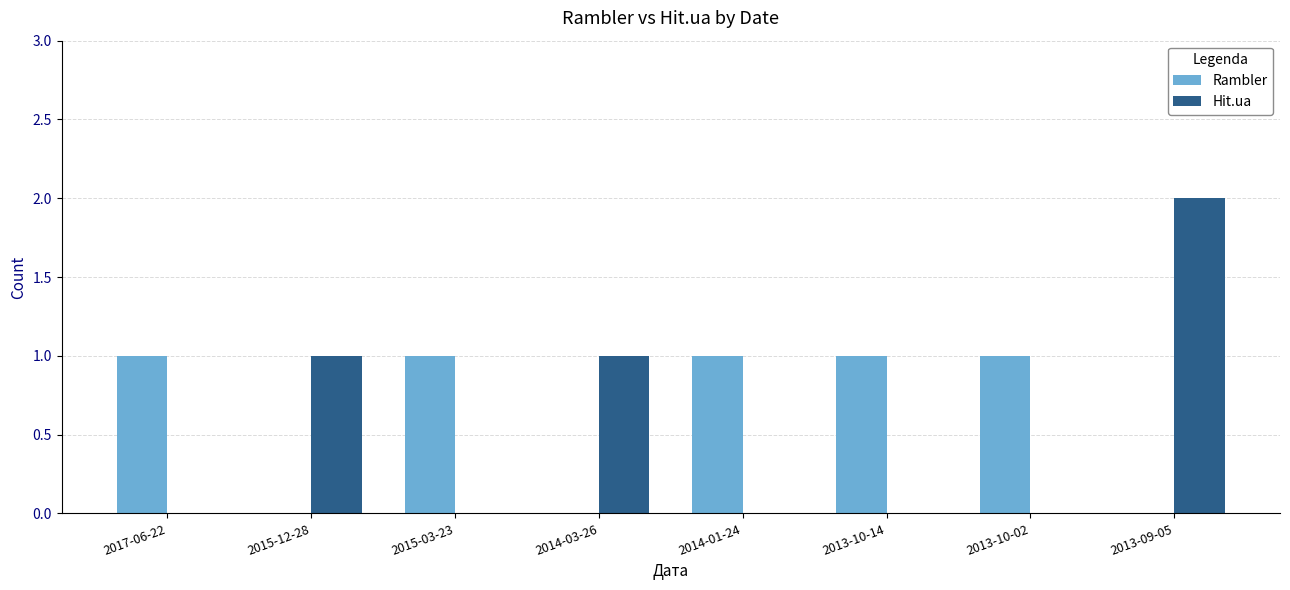

What is the spread (max minus min) of values at 2014-01-24?

1